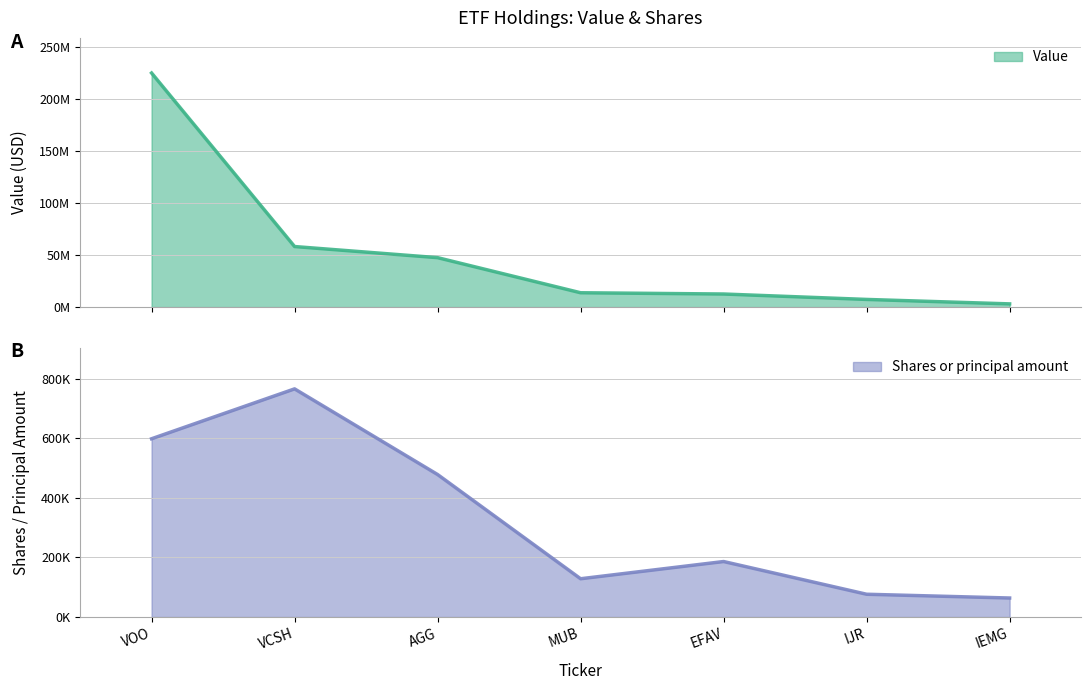

What is the difference between the Shares or principal amount values at VOO and EFAV?

412133